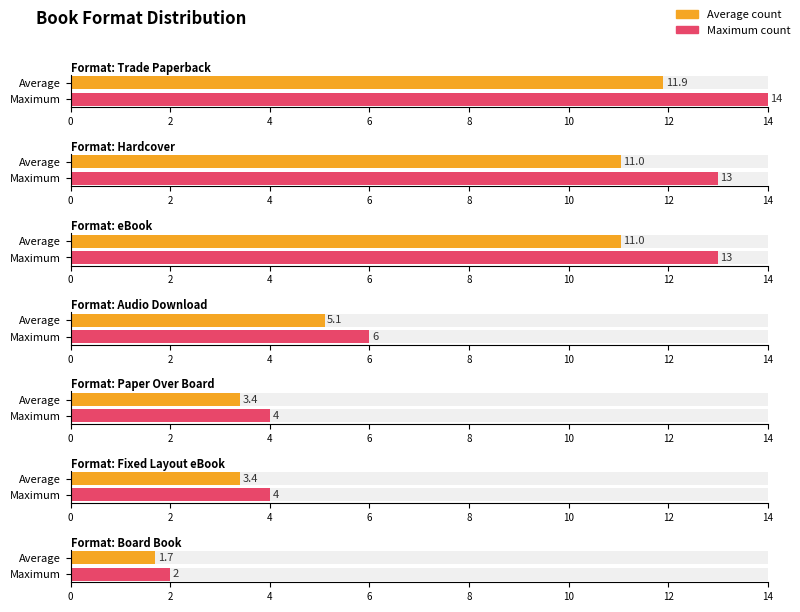

Which category has the lowest value across all series?

Board Book